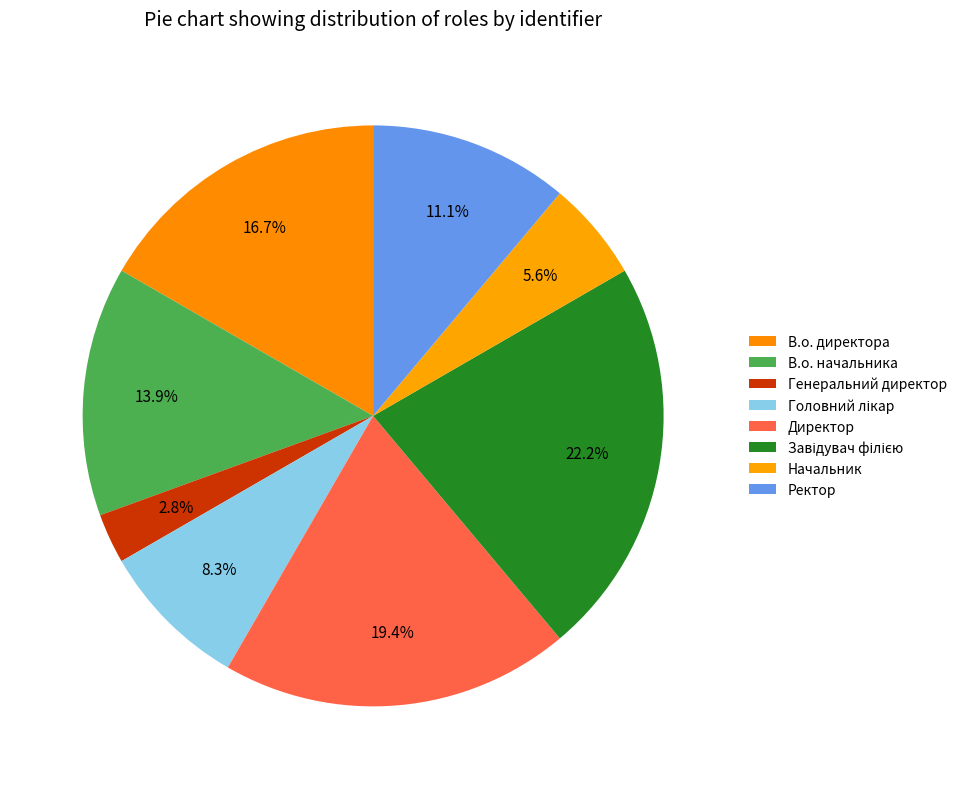

Between Ректор and Начальник, which is larger?

Ректор